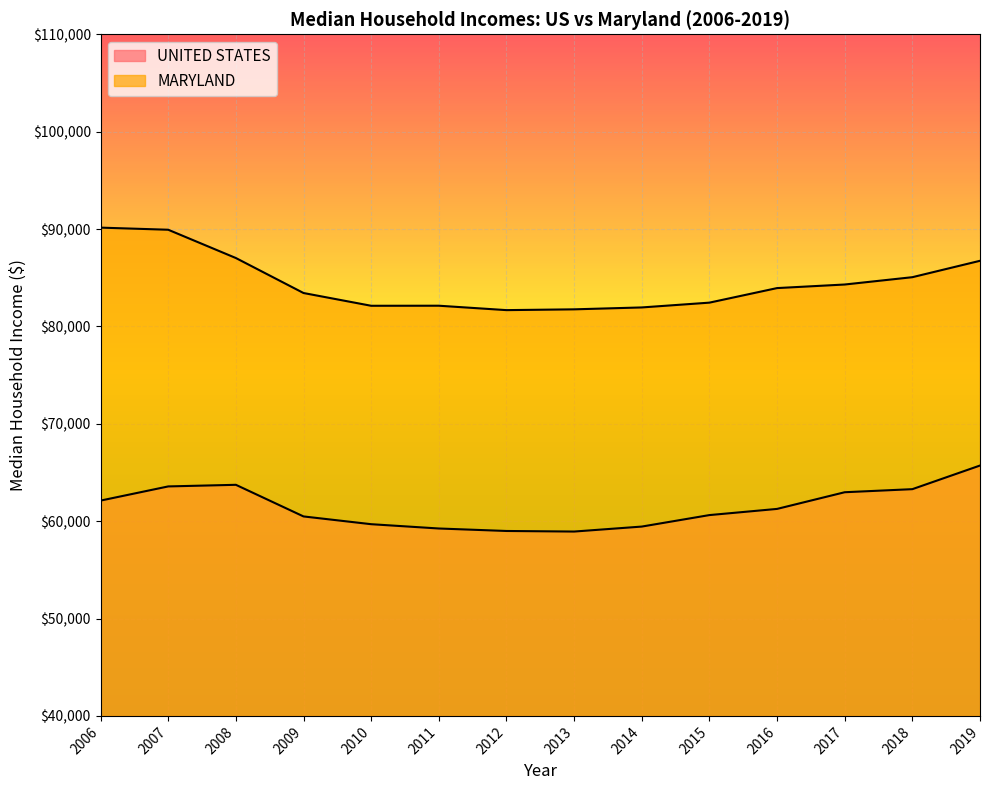

What is the value of the MARYLAND point at the 6th from the left?

82125.1